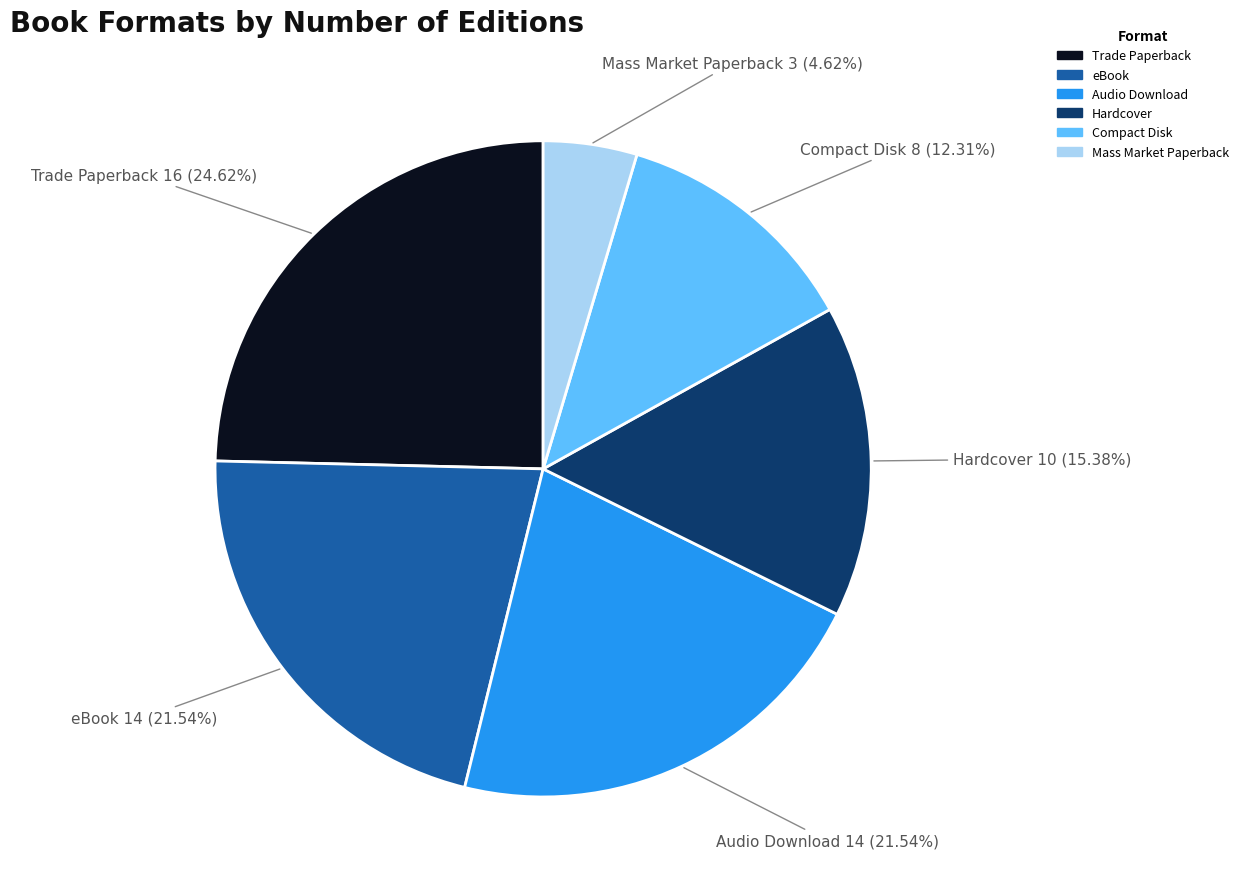

What is the ratio of the value at Trade Paperback to the value at Audio Download?

1.1